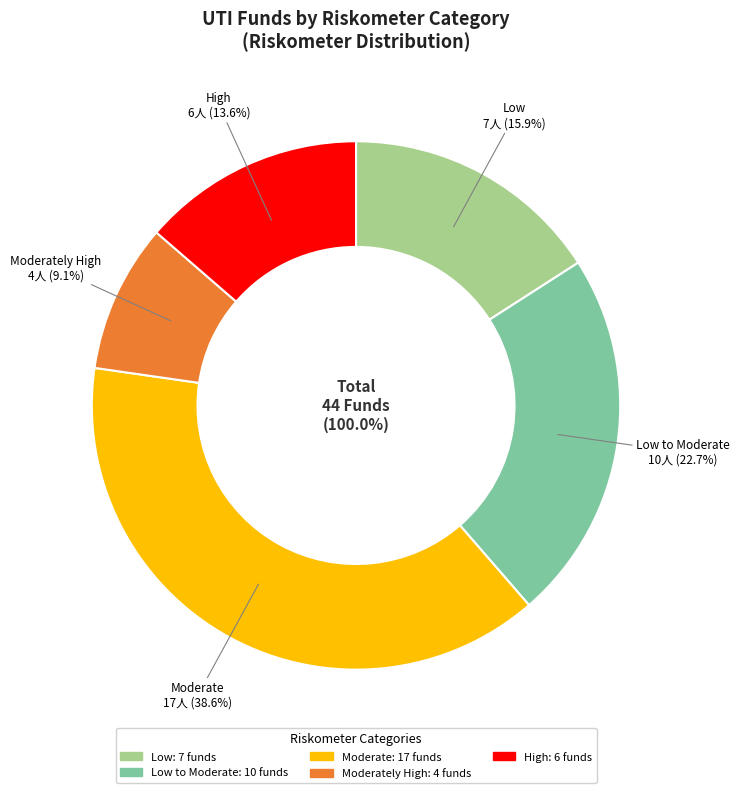

Is it true that Low is 23% of the pie?

False